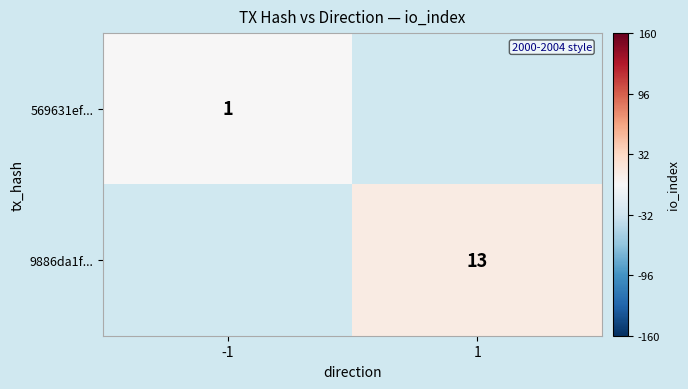

The value of 9886da1f... at 1 is 19. True or false?

False